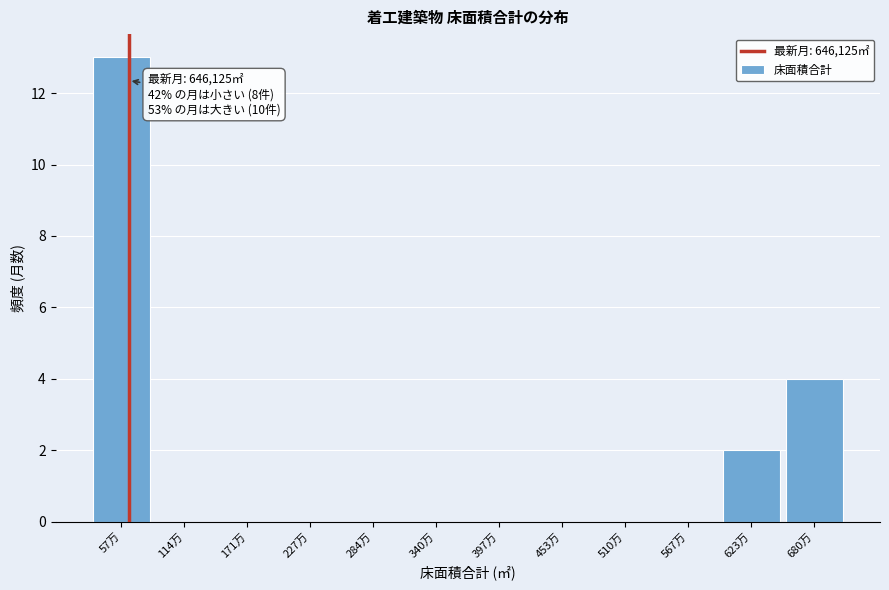

Reading left to right, what are all the values shown in this chart?

57万=13	114万=0	171万=0	227万=0	284万=0	340万=0	397万=0	453万=0	510万=0	567万=0	623万=2	680万=4